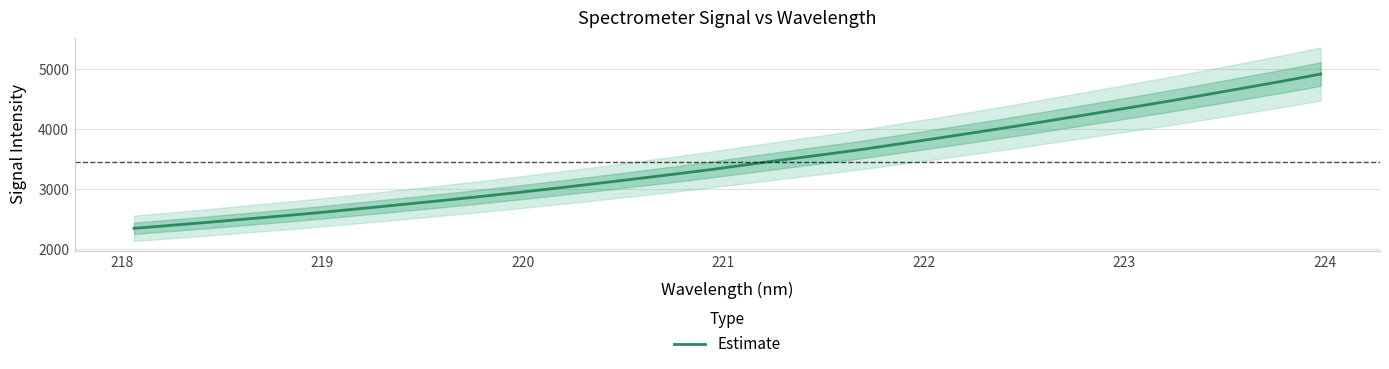

What is the average value?

3459.3